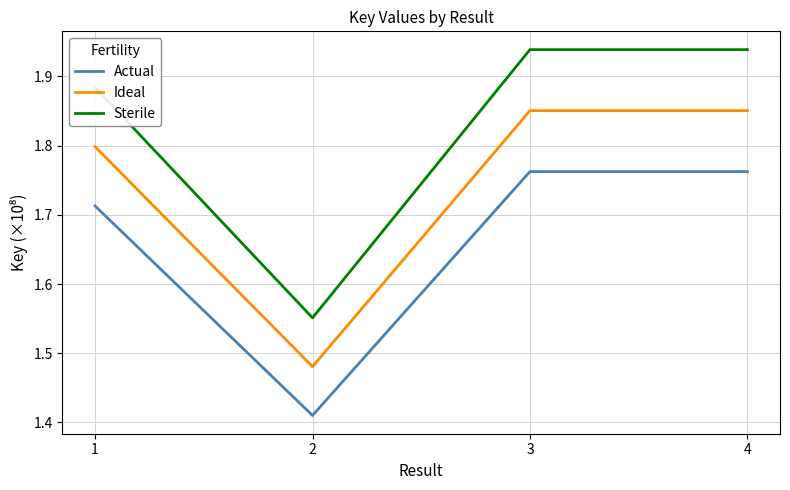

Is the value of Actual at 1 greater than the value of Ideal at 3?

No